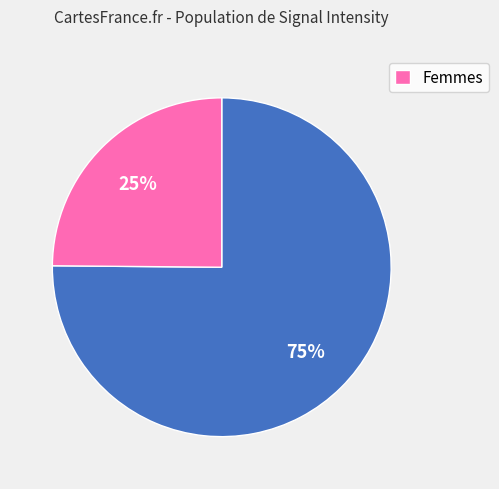

To the nearest percent, what is the average slice percentage?

50%